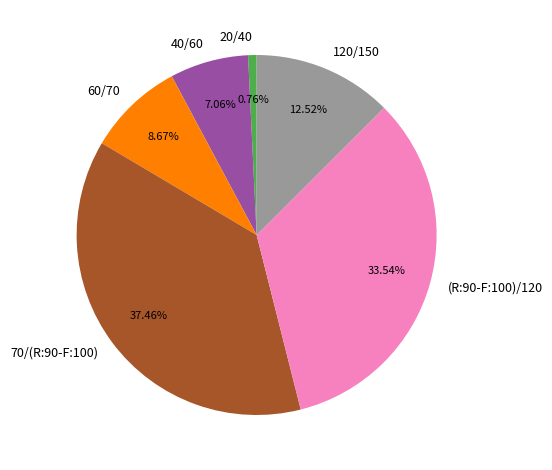

What is the total percentage of 60/70 and 40/60?

15.7%